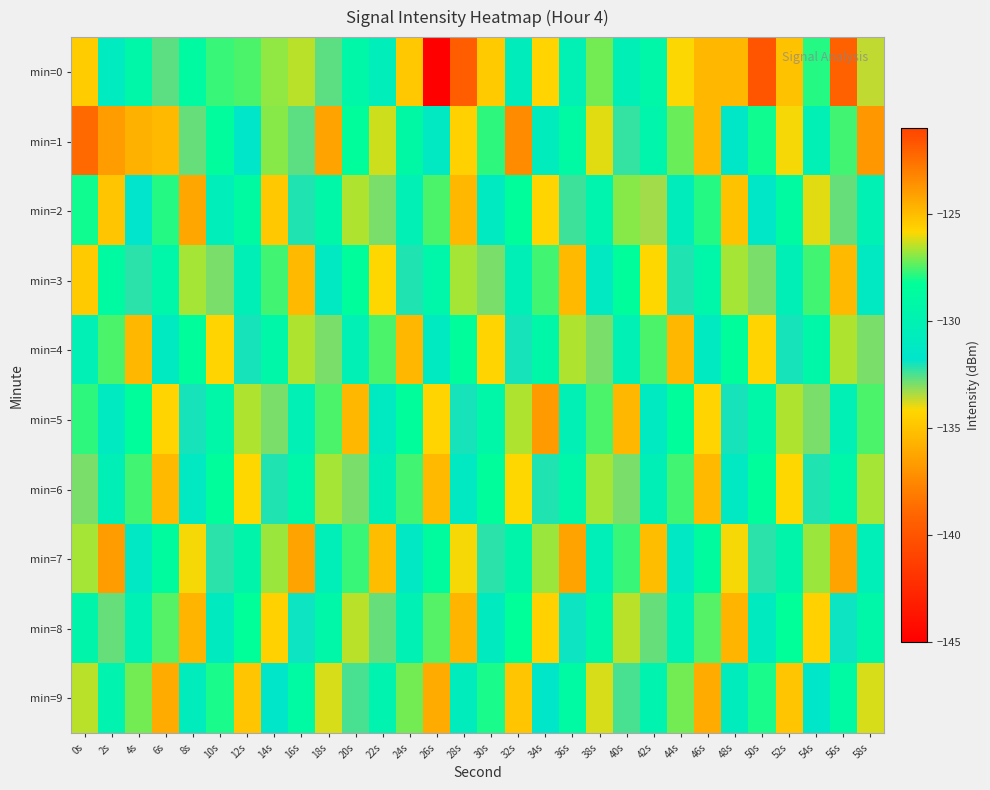

Reading left to right, what are all the values shown in this chart?

min=0: 0s=-134.6	2s=-130.9	4s=-129.2	6s=-132.7	8s=-128.8	10s=-127.7	12s=-127.5	14s=-126.8	16s=-126.5	18s=-132.7	20s=-129.3	22s=-130.5	24s=-134.8	26s=-145.4	28s=-121.9	30s=-125.5	32s=-130.6	34s=-125.8	36s=-130.0	38s=-127.2	40s=-130.3	42s=-129.2	44s=-134.2	46s=-124.8	48s=-124.8	50s=-140.0	52s=-125.1	54s=-127.9	56s=-122.0	58s=-133.6
min=1: 0s=-122.2	2s=-124.0	4s=-124.6	6s=-124.9	8s=-132.7	10s=-128.6	12s=-131.6	14s=-126.9	16s=-132.7	18s=-124.1	20s=-128.5	22s=-126.3	24s=-129.1	26s=-131.2	28s=-125.6	30s=-127.8	32s=-123.4	34s=-130.7	36s=-128.9	38s=-126.1	40s=-132.3	42s=-129.6	44s=-127.2	46s=-124.8	48s=-131.5	50s=-128.1	52s=-125.9	54s=-130.2	56s=-127.6	58s=-123.8
min=2: 0s=-128.1	2s=-125.3	4s=-131.7	6s=-127.9	8s=-124.2	10s=-130.5	12s=-128.8	14s=-125.4	16s=-132.1	18s=-129.3	20s=-126.6	22s=-133.0	24s=-130.2	26s=-127.5	28s=-124.8	30s=-131.1	32s=-128.4	34s=-125.7	36s=-132.4	38s=-129.7	40s=-127.0	42s=-133.3	44s=-130.6	46s=-127.9	48s=-125.2	50s=-131.5	52s=-128.8	54s=-126.1	56s=-132.8	58s=-130.1
min=3: 0s=-125.5	2s=-128.8	4s=-132.2	6s=-129.4	8s=-126.7	10s=-133.0	12s=-130.3	14s=-127.6	16s=-124.9	18s=-131.2	20s=-128.5	22s=-125.8	24s=-132.1	26s=-129.4	28s=-126.7	30s=-133.0	32s=-130.3	34s=-127.6	36s=-124.9	38s=-131.2	40s=-128.5	42s=-125.8	44s=-132.1	46s=-129.4	48s=-126.7	50s=-133.0	52s=-130.3	54s=-127.6	56s=-124.9	58s=-131.2
min=4: 0s=-130.2	2s=-127.5	4s=-124.8	6s=-131.1	8s=-128.4	10s=-125.7	12s=-132.0	14s=-129.3	16s=-126.6	18s=-133.0	20s=-130.2	22s=-127.5	24s=-124.8	26s=-131.1	28s=-128.4	30s=-125.7	32s=-132.0	34s=-129.3	36s=-126.6	38s=-133.0	40s=-130.2	42s=-127.5	44s=-124.8	46s=-131.1	48s=-128.4	50s=-125.7	52s=-132.0	54s=-129.3	56s=-126.6	58s=-133.0
min=5: 0s=-127.8	2s=-131.1	4s=-128.4	6s=-125.7	8s=-132.0	10s=-129.3	12s=-126.6	14s=-133.0	16s=-130.2	18s=-127.5	20s=-124.8	22s=-131.1	24s=-128.4	26s=-125.7	28s=-132.0	30s=-129.3	32s=-126.6	34s=-123.9	36s=-130.2	38s=-127.5	40s=-124.8	42s=-131.1	44s=-128.4	46s=-125.7	48s=-132.0	50s=-129.3	52s=-126.6	54s=-133.0	56s=-130.2	58s=-127.5
min=6: 0s=-133.0	2s=-130.3	4s=-127.6	6s=-124.9	8s=-131.2	10s=-128.5	12s=-125.8	14s=-132.1	16s=-129.4	18s=-126.7	20s=-133.0	22s=-130.3	24s=-127.6	26s=-124.9	28s=-131.2	30s=-128.5	32s=-125.8	34s=-132.1	36s=-129.4	38s=-126.7	40s=-133.0	42s=-130.3	44s=-127.6	46s=-124.9	48s=-131.2	50s=-128.5	52s=-125.8	54s=-132.1	56s=-129.4	58s=-126.7
min=7: 0s=-126.7	2s=-124.0	4s=-131.3	6s=-128.6	8s=-125.9	10s=-132.2	12s=-129.5	14s=-126.8	16s=-124.1	18s=-130.4	20s=-127.7	22s=-125.0	24s=-131.3	26s=-128.6	28s=-125.9	30s=-132.2	32s=-129.5	34s=-126.8	36s=-124.1	38s=-130.4	40s=-127.7	42s=-125.0	44s=-131.3	46s=-128.6	48s=-125.9	50s=-132.2	52s=-129.5	54s=-126.8	56s=-124.1	58s=-130.4
min=8: 0s=-129.5	2s=-132.8	4s=-130.1	6s=-127.4	8s=-124.7	10s=-131.0	12s=-128.3	14s=-125.6	16s=-131.9	18s=-129.2	20s=-126.5	22s=-132.8	24s=-130.1	26s=-127.4	28s=-124.7	30s=-131.0	32s=-128.3	34s=-125.6	36s=-131.9	38s=-129.2	40s=-126.5	42s=-132.8	44s=-130.1	46s=-127.4	48s=-124.7	50s=-131.0	52s=-128.3	54s=-125.6	56s=-131.9	58s=-129.2
min=9: 0s=-126.5	2s=-129.8	4s=-127.1	6s=-124.4	8s=-130.7	10s=-128.0	12s=-125.3	14s=-131.6	16s=-128.9	18s=-126.2	20s=-132.5	22s=-129.8	24s=-127.1	26s=-124.4	28s=-130.7	30s=-128.0	32s=-125.3	34s=-131.6	36s=-128.9	38s=-126.2	40s=-132.5	42s=-129.8	44s=-127.1	46s=-124.4	48s=-130.7	50s=-128.0	52s=-125.3	54s=-131.6	56s=-128.9	58s=-126.2